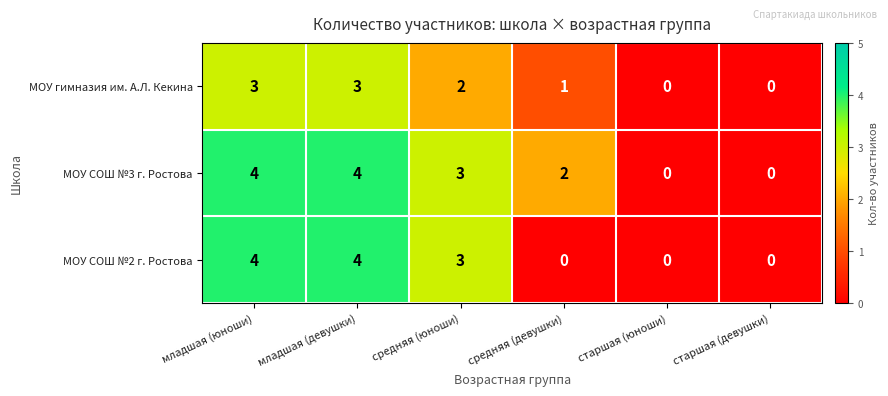

Which series has the largest total across all categories?

МОУ СОШ №3 г. Ростова